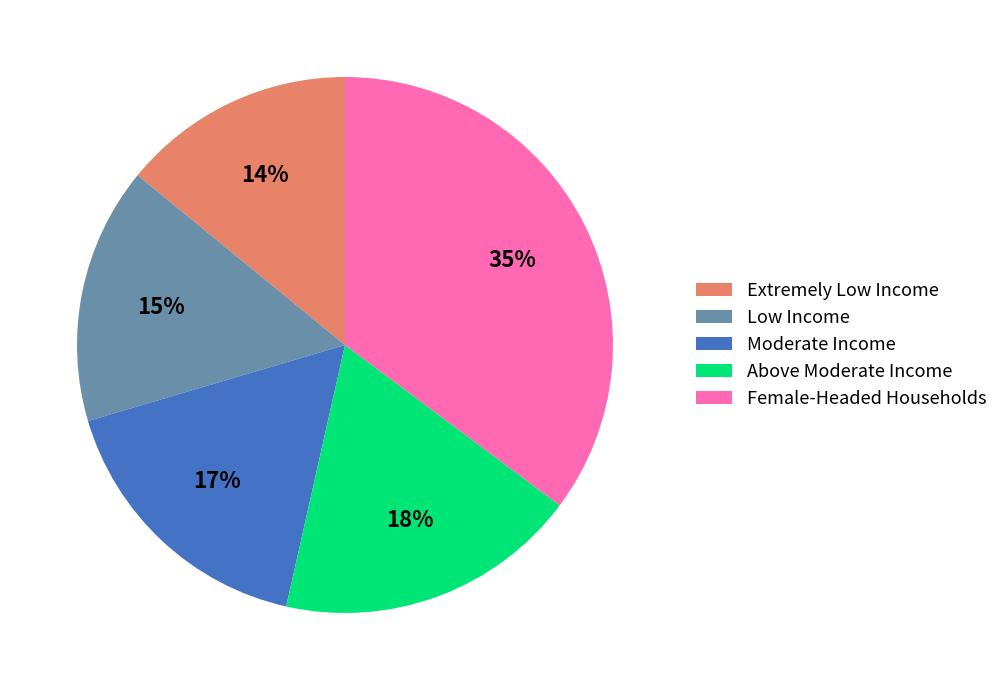

Which category has the biggest portion of the pie?

Female-Headed Households